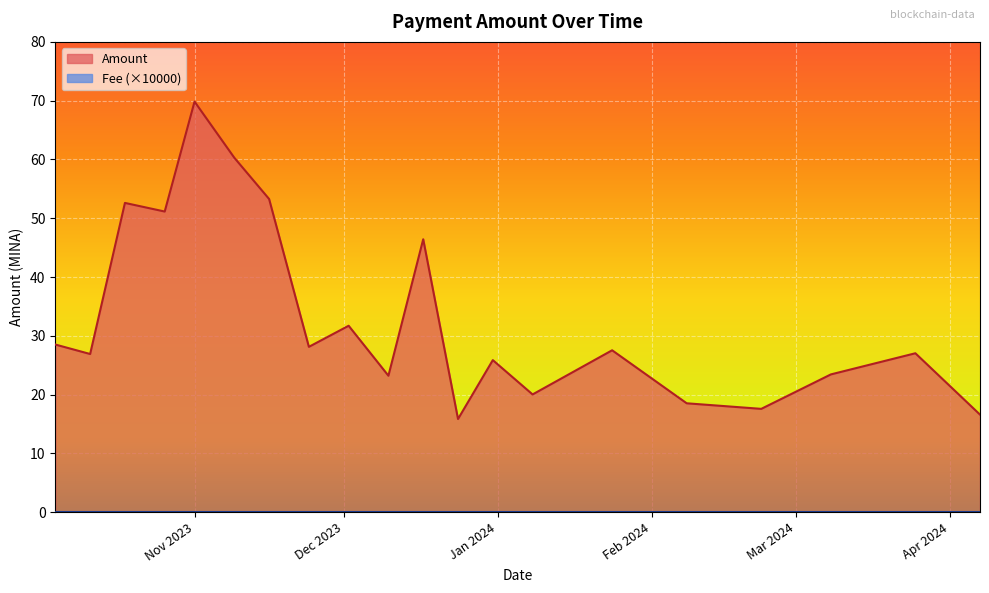

The chart shows a value of 35.8 at 2024-03-25. True or false?

False